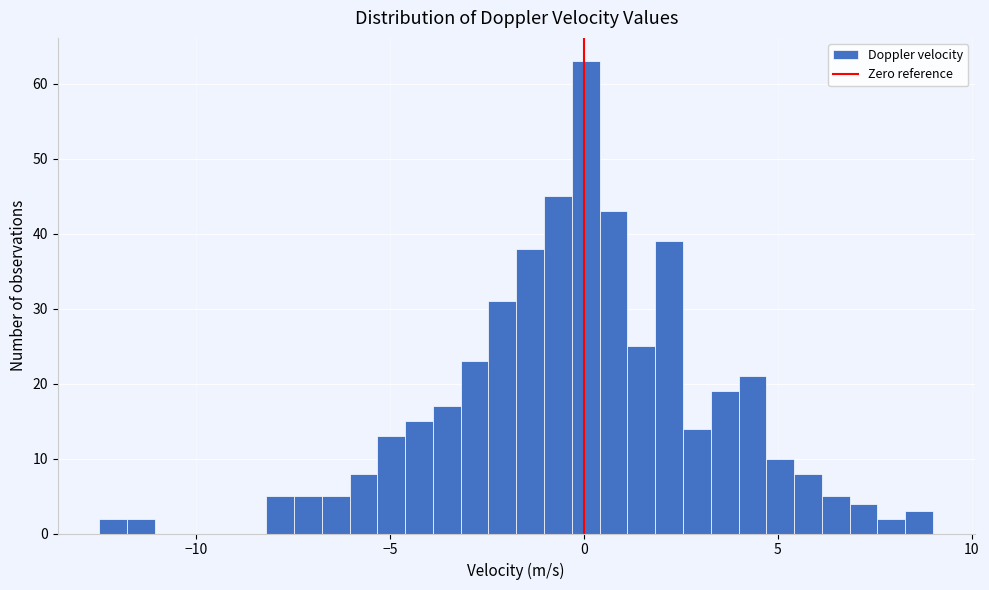

Around what value on the x-axis is the tallest bar? Give the approximate position of its centre, as read against the axis.

0.0